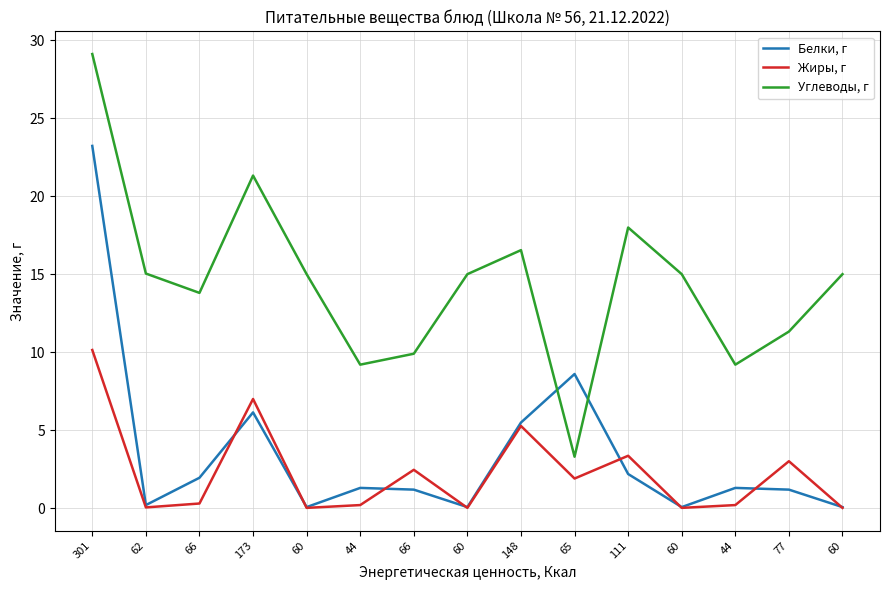

What are all the series names shown in the legend?

Белки, г, Жиры, г, Углеводы, г